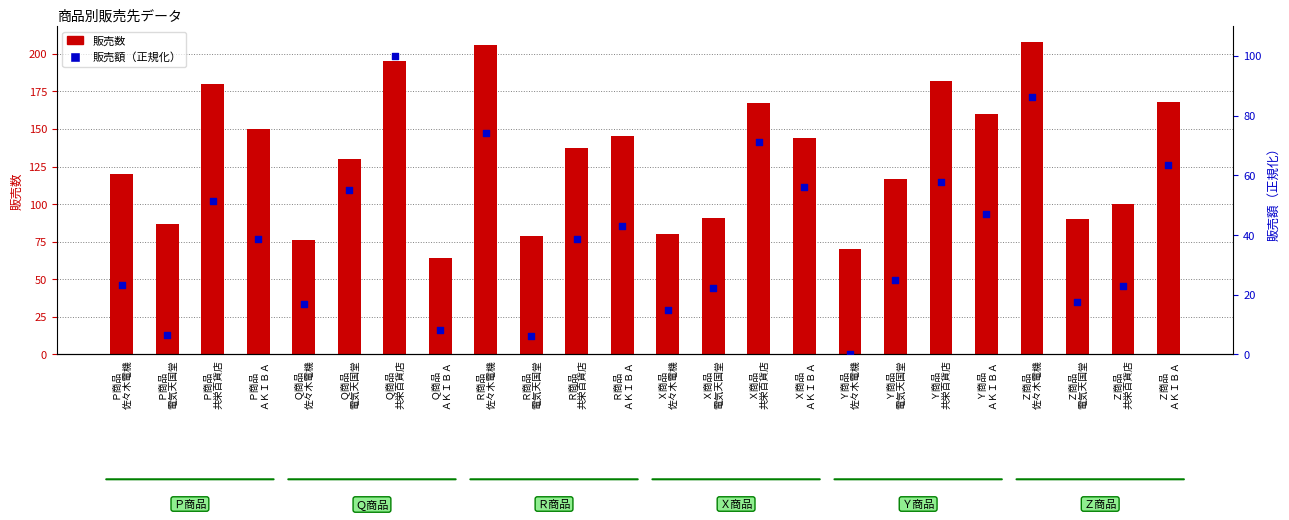

At which category is the sum across all series the highest?

Ｑ商品
共栄百貨店